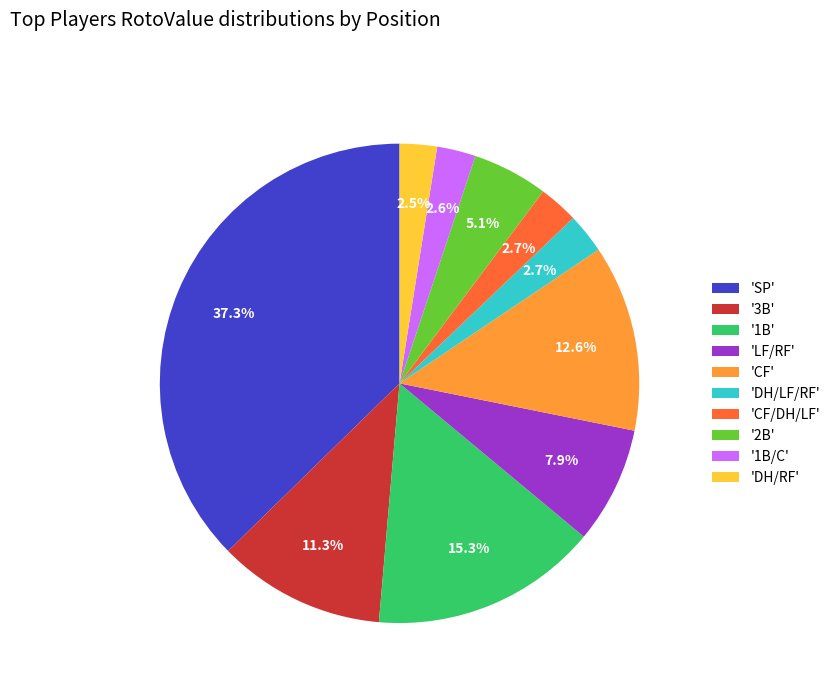

What is the largest slice in the pie chart?

'SP'